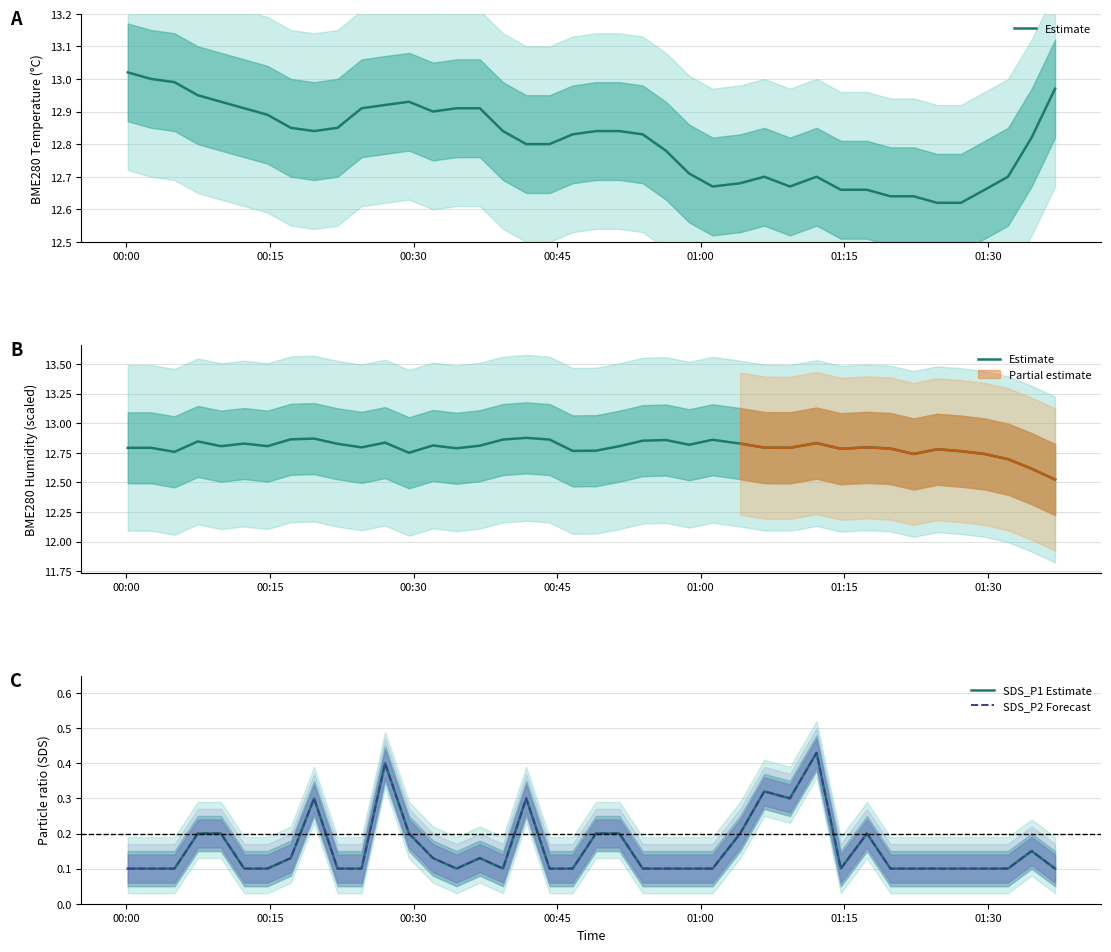

True or false: SDS_P1 Estimate and SDS_P2 Forecast cross at least once.

False